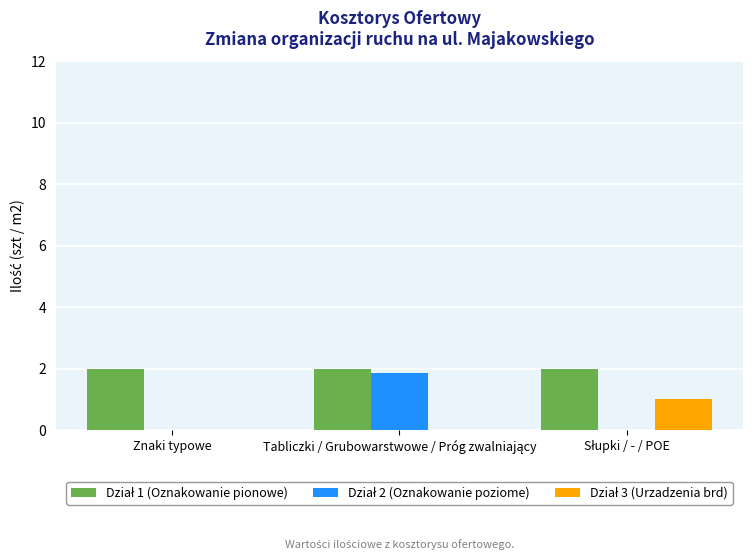

What is the label of the 2nd bar from the right?

Tabliczki / Grubowarstwowe / Próg zwalniający